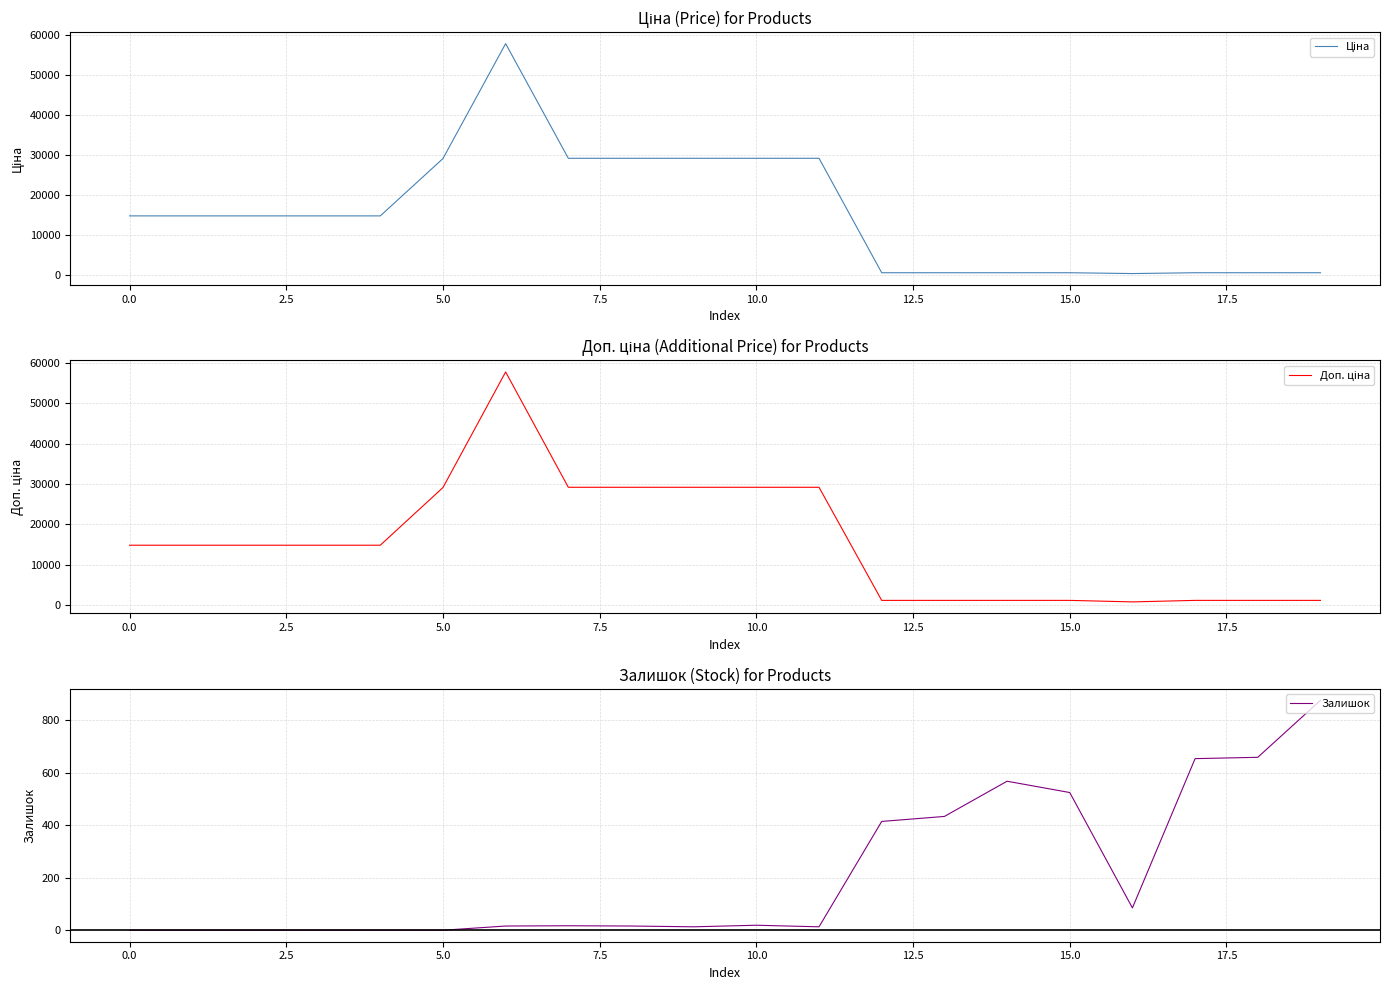

True or false: Доп. ціна has a value of 1100.0 at 14.

True